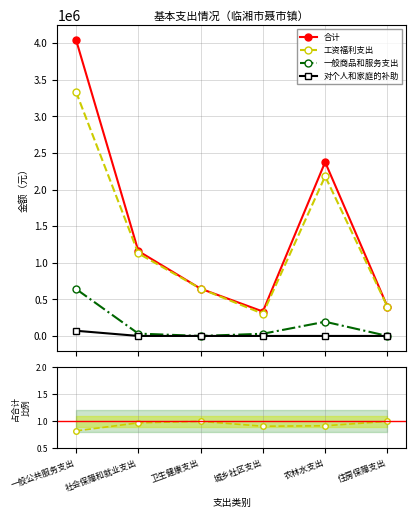

Where is 工资福利支出 nearest to the value 0?

一般公共服务支出